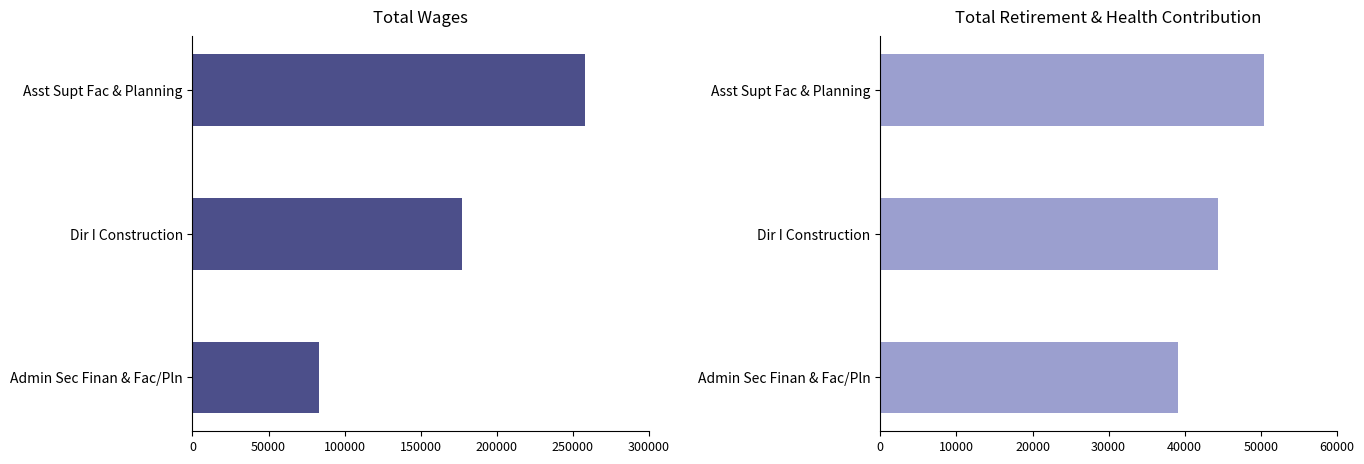

The value of Total Wages at Dir I Construction is 264618. True or false?

False